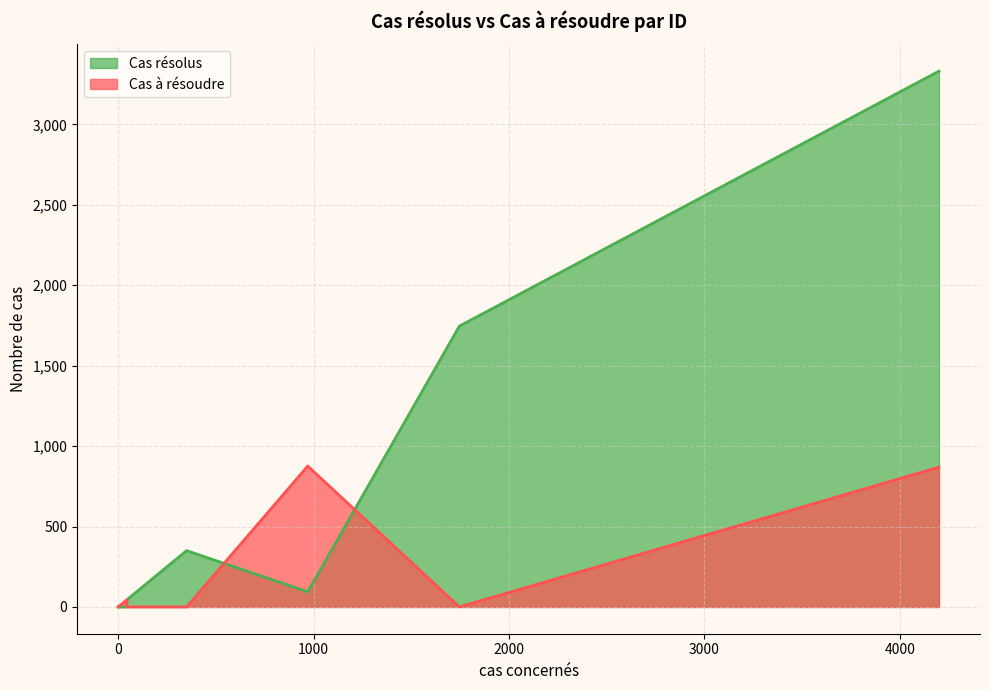

At ID8, list the series in order from smallest to largest.

Cas à résoudre, Cas résolus